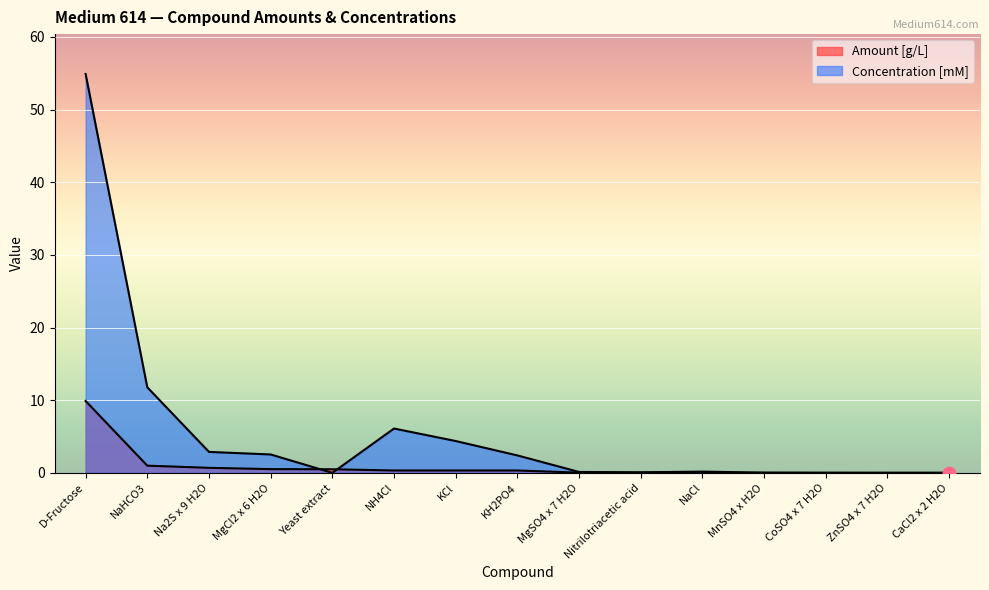

What position from the right is NaHCO3?

14